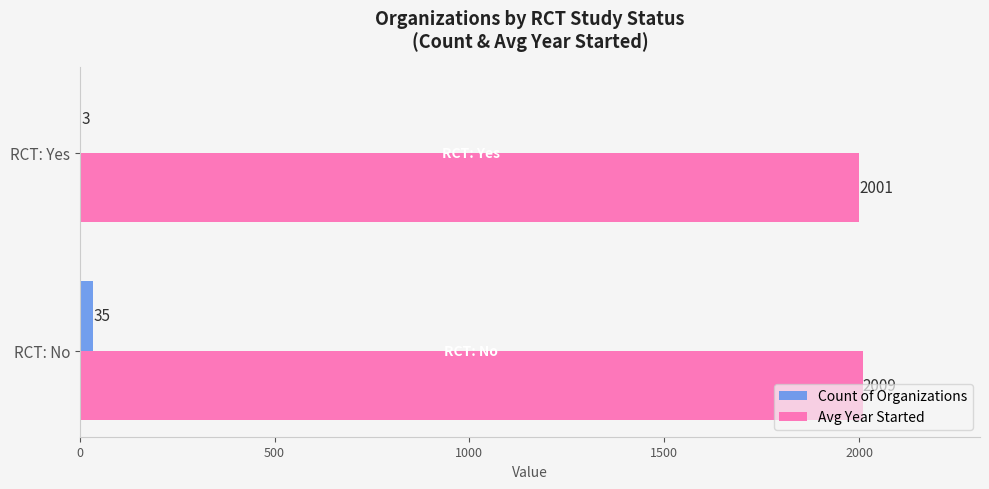

At which category is the sum across all series the highest?

RCT: No